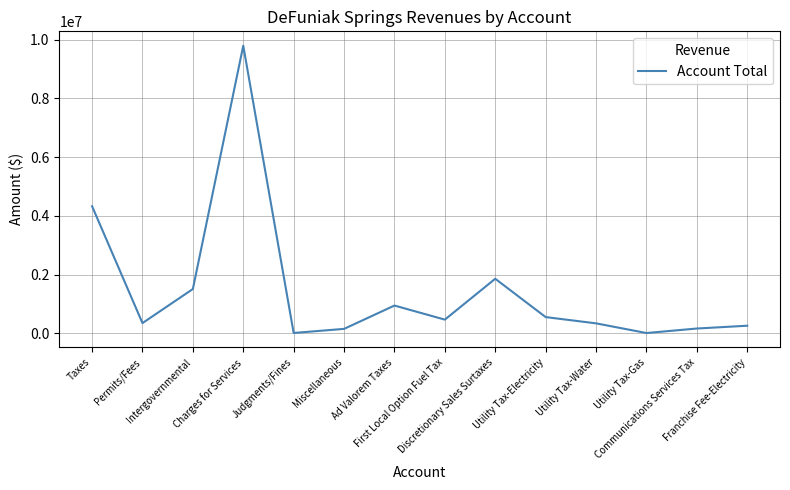

How many interior local valleys (lower than both neighbors) does the data have?

4